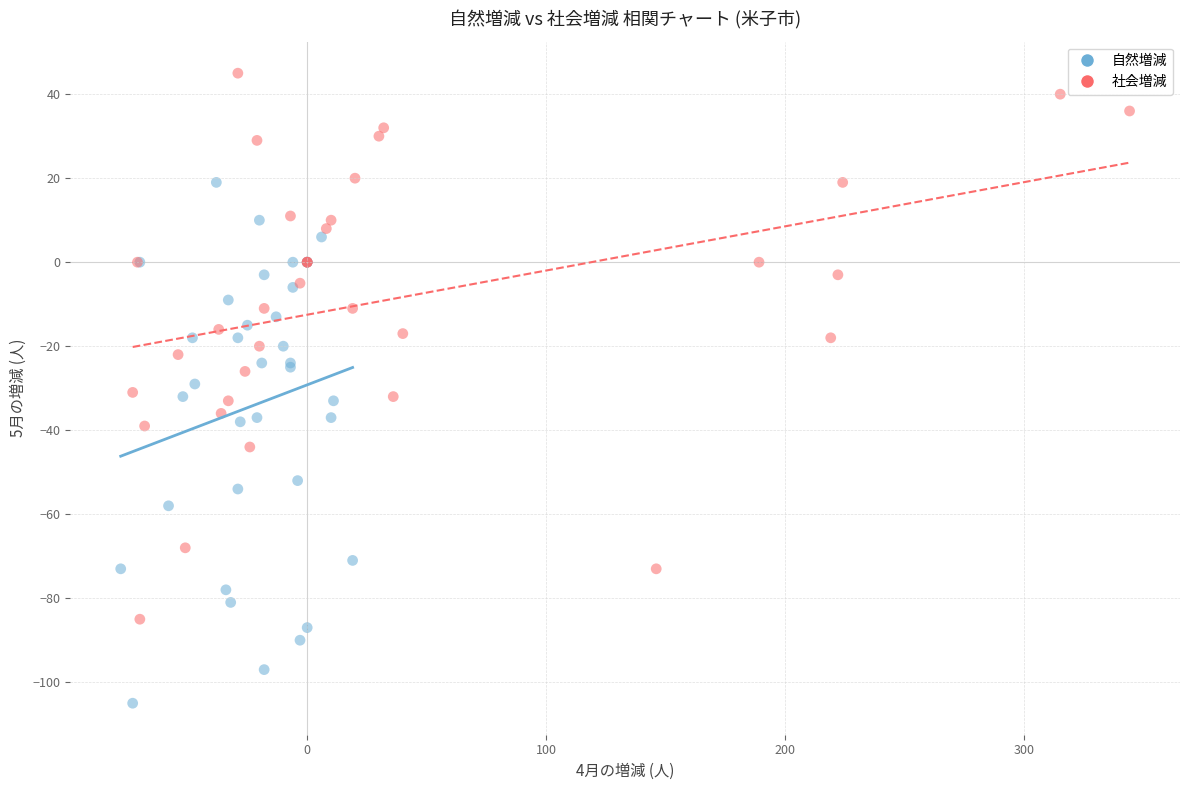

Which series reaches the minimum Y coordinate?

自然増減